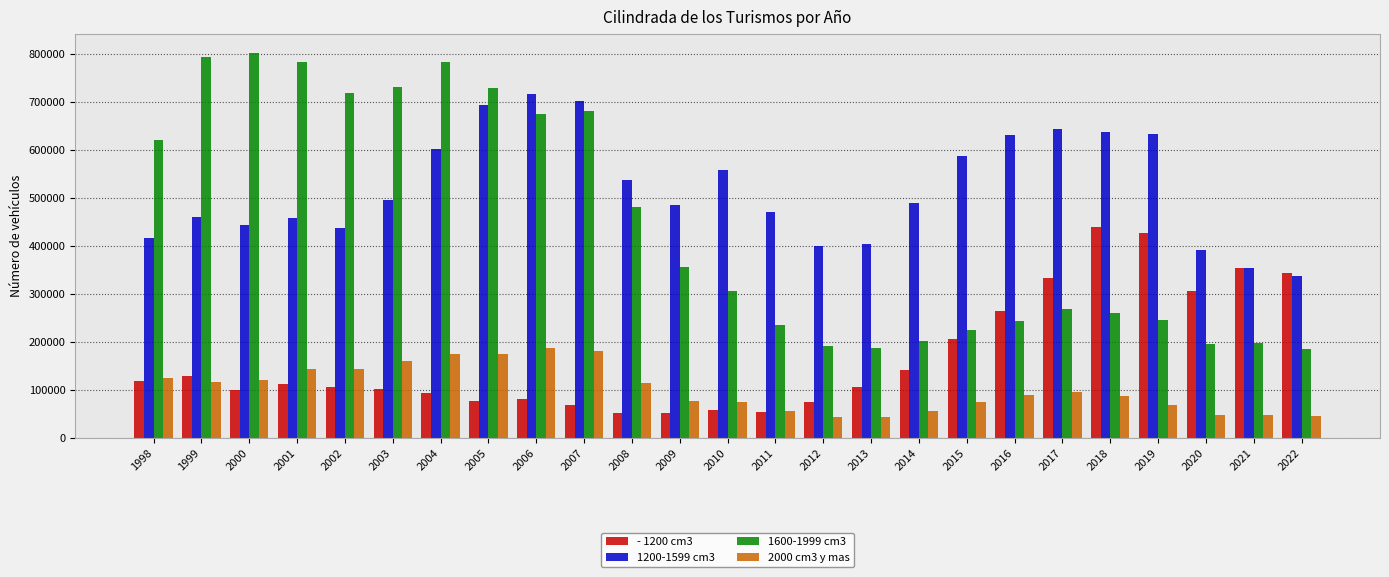

What is the total value across all series at 2006?

1660627